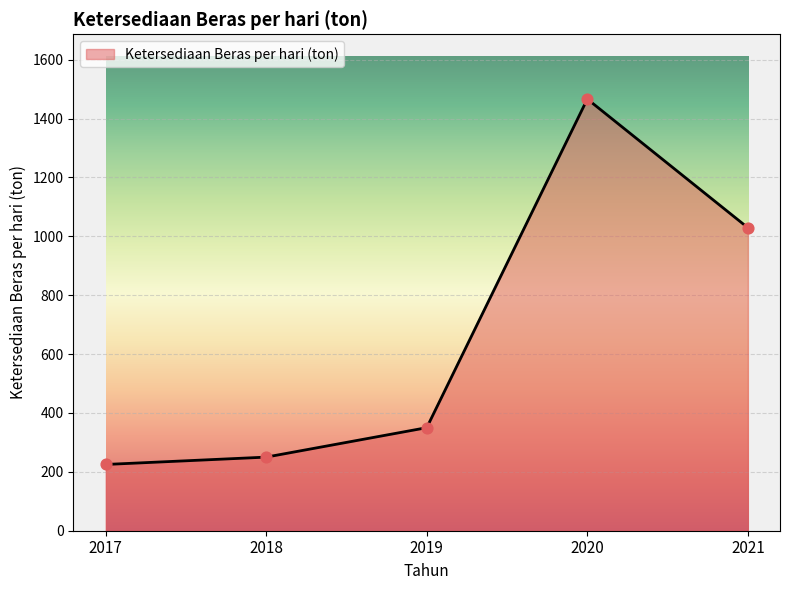

Between 2017 and 2018, which is larger?

2018